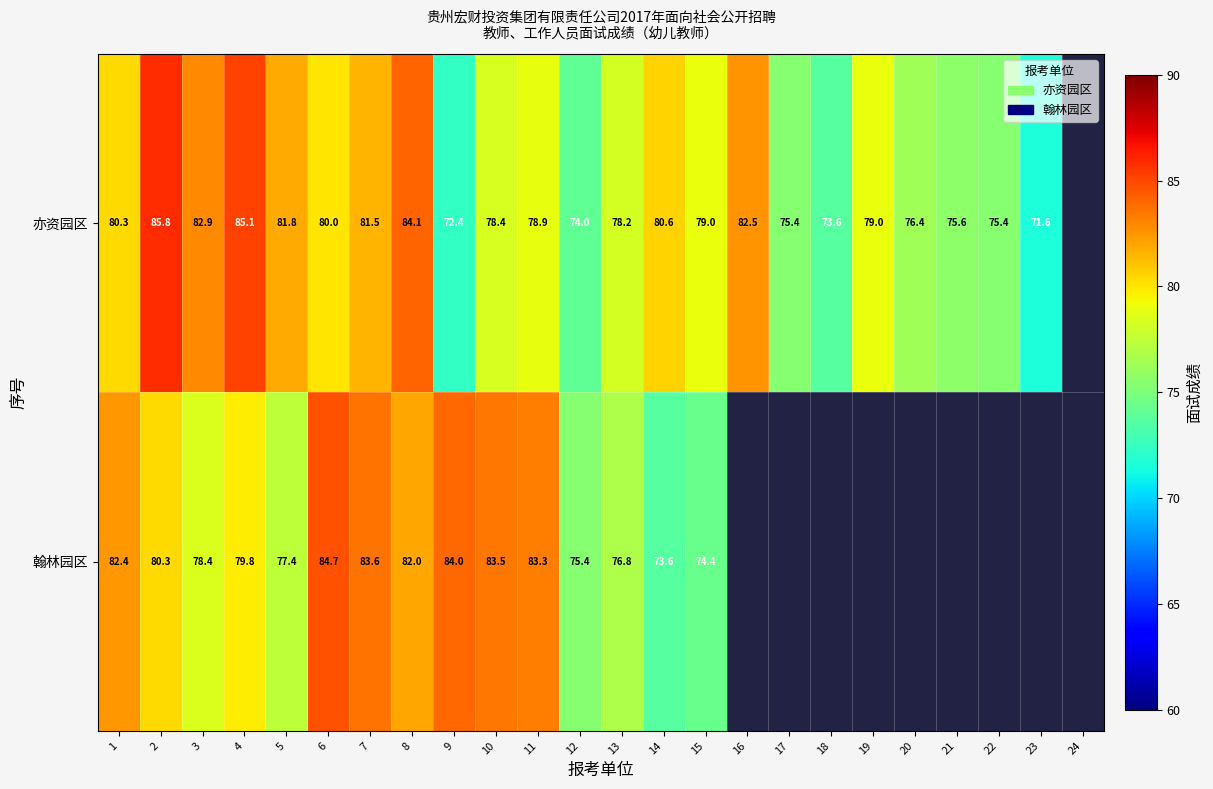

At 9, list the series in order from smallest to largest.

亦资园区, 翰林园区